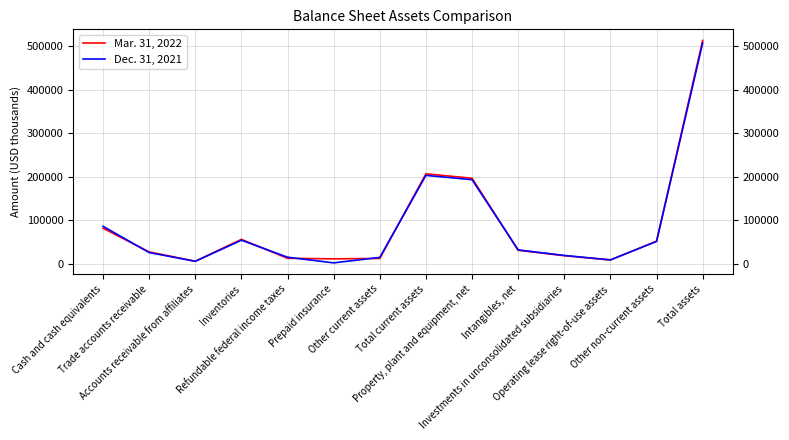

Where is Mar. 31, 2022 nearest to the value 259405?

Total current assets